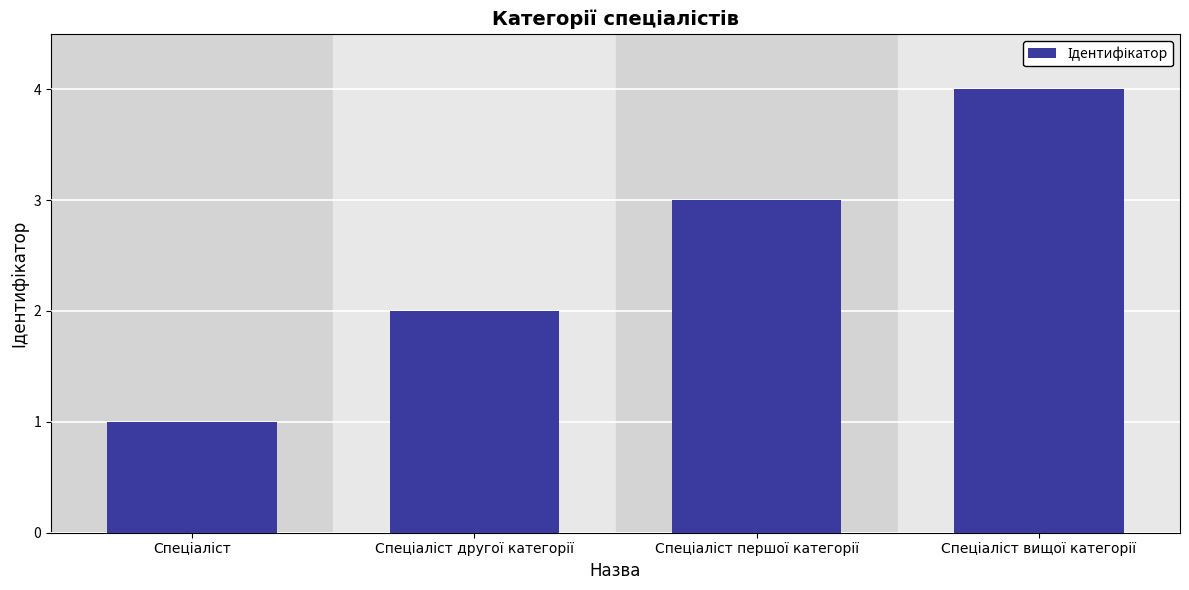

Reading right to left, transcribe all the data shown in this chart.

4	3	2	1